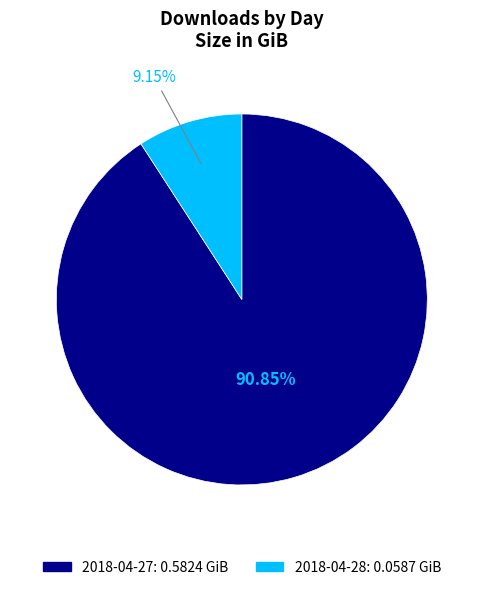

Which slice represents more than half of the pie?

2018-04-27